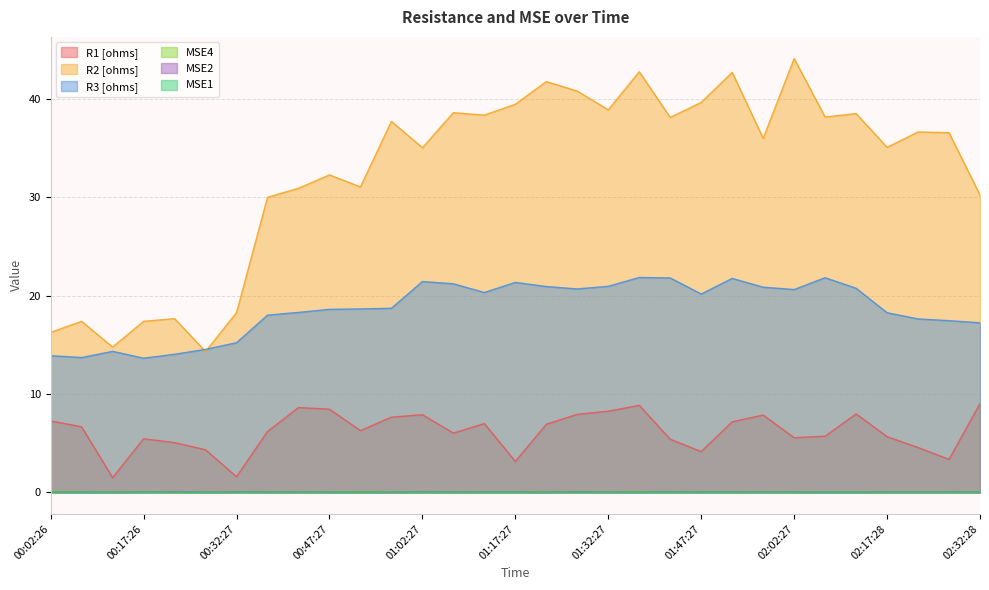

Reading left to right, list all the values displayed in this chart.

R1 [ohms]: 7.2	6.7	1.5	5.4	5.0	4.3	1.6	6.2	8.6	8.4	6.3	7.6	7.9	6.0	7.0	3.1	6.9	7.9	8.2	8.8	5.4	4.1	7.2	7.9	5.5	5.7	8.0	5.7	4.5	3.3	9.0
R2 [ohms]: 16.3	17.4	14.8	17.4	17.6	14.3	18.3	30.0	30.9	32.3	31.0	37.7	35.0	38.6	38.3	39.4	41.7	40.8	38.9	42.7	38.1	39.6	42.7	36.0	44.1	38.1	38.5	35.1	36.6	36.5	30.2
R3 [ohms]: 13.9	13.7	14.3	13.6	14.0	14.5	15.2	18.0	18.3	18.6	18.6	18.7	21.4	21.2	20.3	21.3	20.9	20.7	20.9	21.8	21.8	20.2	21.7	20.8	20.6	21.8	20.7	18.2	17.6	17.4	17.2
MSE4: 0.1	0.1	0.1	0.1	0.0	0.0	0.1	0.1	0.0	0.1	0.1	0.1	0.0	0.0	0.0	0.0	0.1	0.1	0.1	0.1	0.0	0.1	0.0	0.1	0.0	0.0	0.0	0.0	0.1	0.1	0.0
MSE2: 0.0	0.0	0.0	0.0	0.0	0.0	0.0	0.0	0.0	0.0	0.0	0.0	0.0	0.0	0.0	0.0	0.0	0.0	0.0	0.0	0.0	0.0	0.0	0.0	0.0	0.0	0.0	0.0	0.0	0.0	0.0
MSE1: 0.0	0.0	0.0	0.0	0.0	0.0	0.0	0.0	0.0	0.0	0.0	0.0	0.0	0.0	0.0	0.0	0.0	0.0	0.0	0.0	0.0	0.0	0.0	0.0	0.0	0.0	0.0	0.0	0.0	0.0	0.0